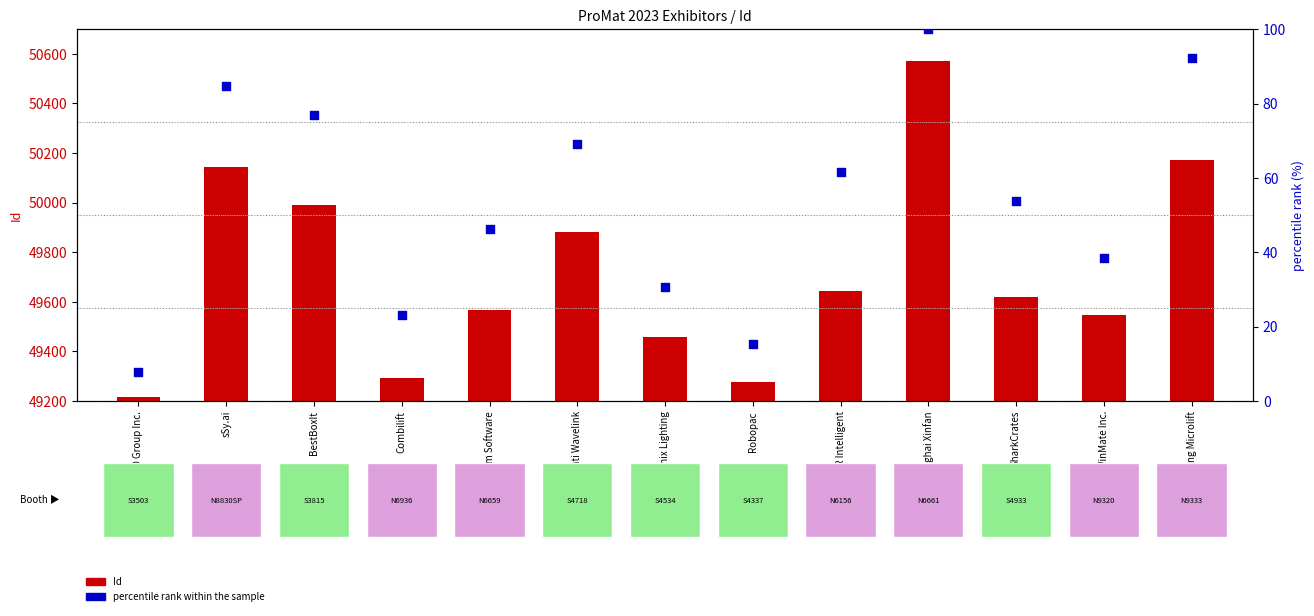

Which series has the widest spread of Y values?

Id